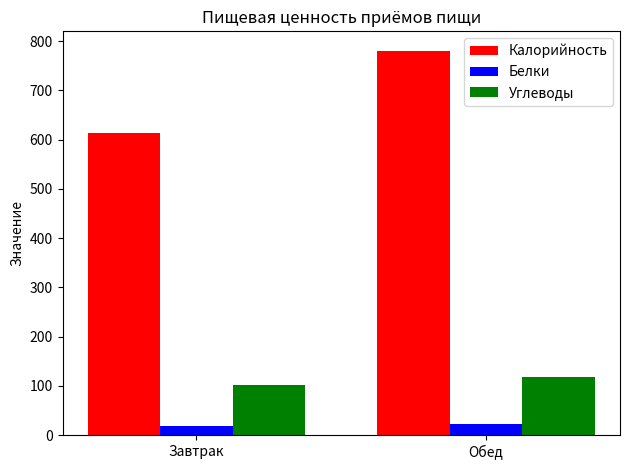

Between Завтрак and Обед, which series saw the biggest shift?

Калорийность